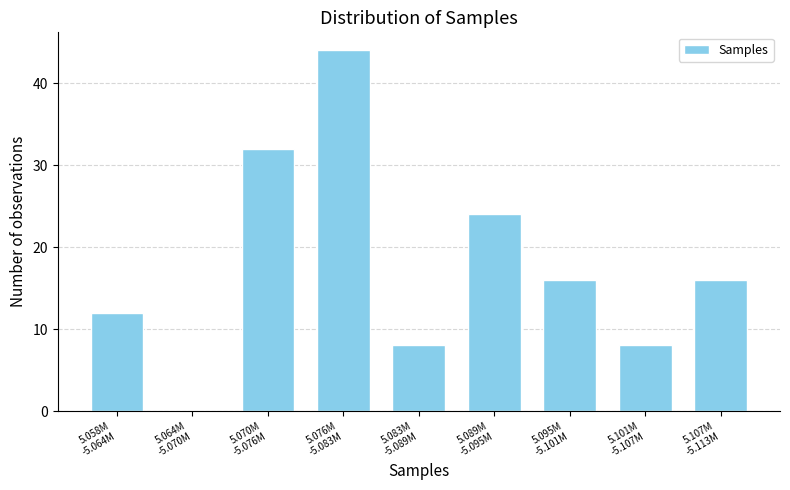

What is the sum of all values?

160